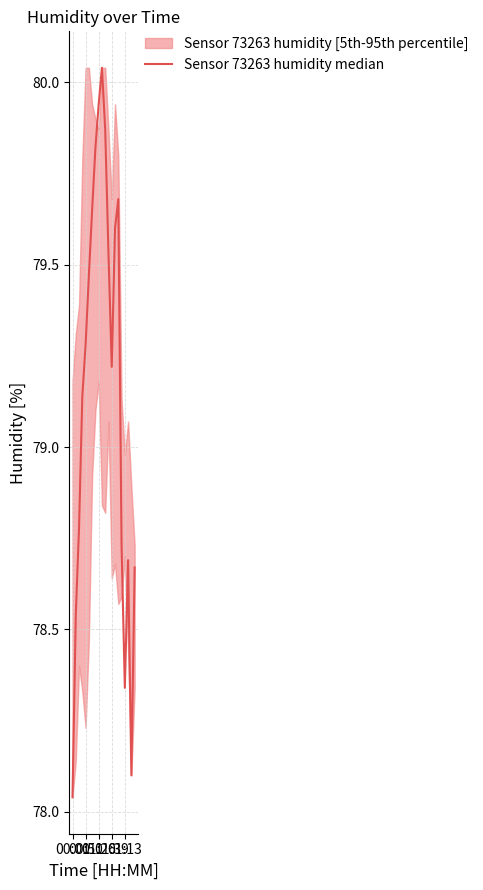

List the labels in order of value, smallest first.

00:01, 18, 16, 00:51, 19, 17, 15, 01:26, 01:39, 12, 01:13, 5, 11, 13, 6, 14, 7, 10, 8, 9